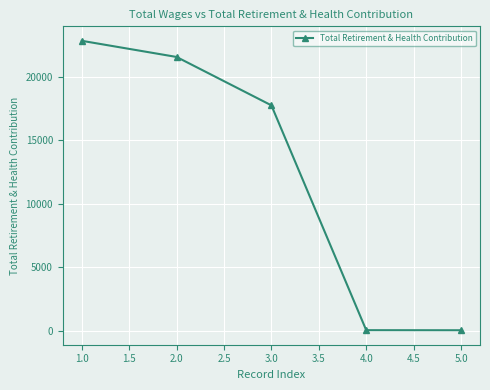

What is the maximum value shown in the chart?

22815